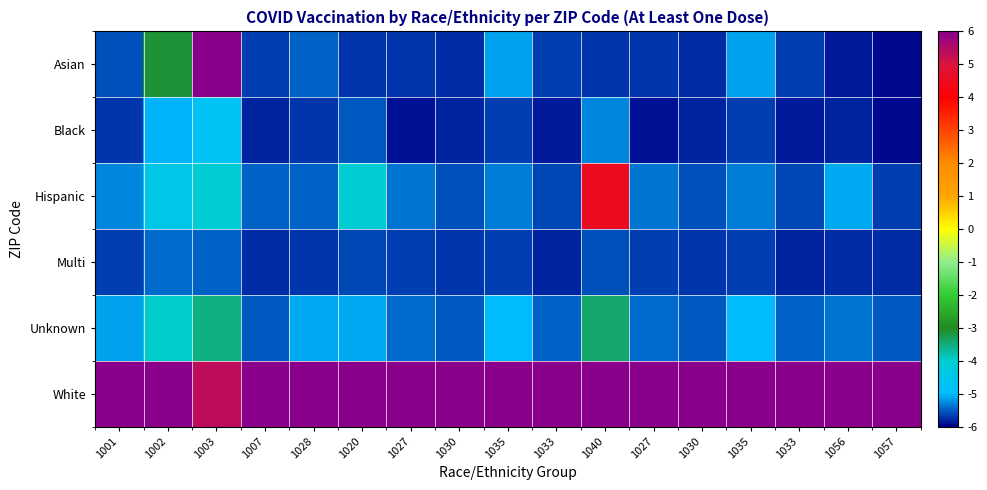

Reading right to left, extract all data points from this chart.

Asian: 1057=-5.9	1056=-5.8	1033=-5.7	1035=-5.1	1030=-5.8	1027=-5.7	1040=-5.7	1033=-5.7	1035=-5.1	1030=-5.8	1027=-5.7	1020=-5.7	1028=-5.5	1007=-5.6	1003=6.0	1002=-3.1	1001=-5.5
Black: 1057=-5.9	1056=-5.8	1033=-5.9	1035=-5.6	1030=-5.8	1027=-5.9	1040=-5.3	1033=-5.9	1035=-5.6	1030=-5.8	1027=-5.9	1020=-5.5	1028=-5.7	1007=-5.8	1003=-4.8	1002=-5.1	1001=-5.7
Hispanic: 1057=-5.6	1056=-5.1	1033=-5.6	1035=-5.3	1030=-5.5	1027=-5.4	1040=4.5	1033=-5.6	1035=-5.3	1030=-5.5	1027=-5.4	1020=-4.0	1028=-5.4	1007=-5.5	1003=-4.0	1002=-4.5	1001=-5.3
Multi: 1057=-5.8	1056=-5.7	1033=-5.8	1035=-5.6	1030=-5.7	1027=-5.6	1040=-5.6	1033=-5.8	1035=-5.6	1030=-5.7	1027=-5.6	1020=-5.6	1028=-5.7	1007=-5.7	1003=-5.5	1002=-5.4	1001=-5.6
Unknown: 1057=-5.5	1056=-5.4	1033=-5.4	1035=-5.0	1030=-5.5	1027=-5.4	1040=-3.4	1033=-5.4	1035=-5.0	1030=-5.5	1027=-5.4	1020=-5.1	1028=-5.1	1007=-5.5	1003=-3.6	1002=-4.0	1001=-5.1
White: 1057=6.0	1056=6.0	1033=6.0	1035=6.0	1030=6.0	1027=6.0	1040=6.0	1033=6.0	1035=6.0	1030=6.0	1027=6.0	1020=6.0	1028=6.0	1007=6.0	1003=5.3	1002=6.0	1001=6.0